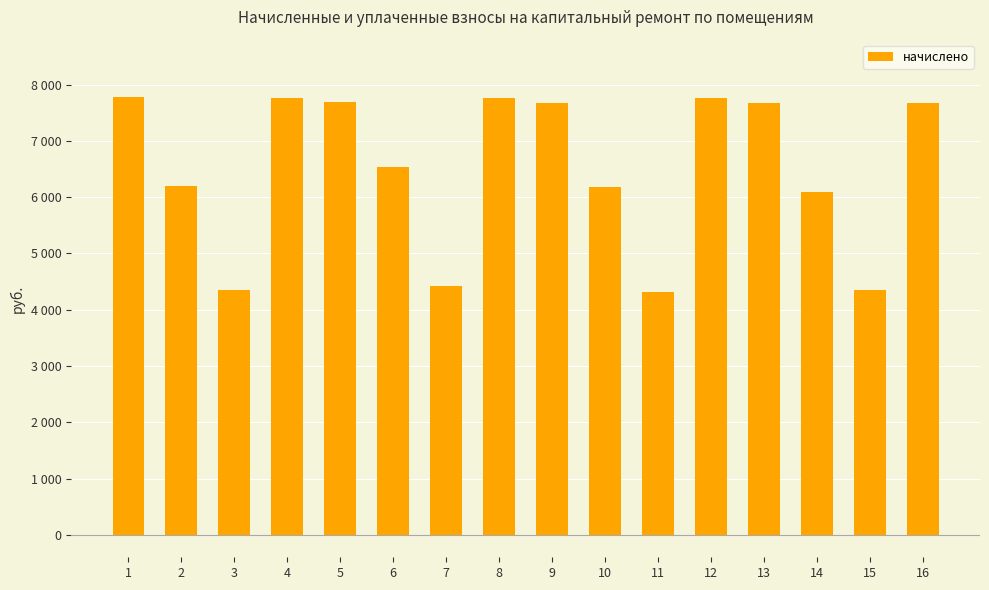

What is the difference between the second highest and minimum values?

3440.3